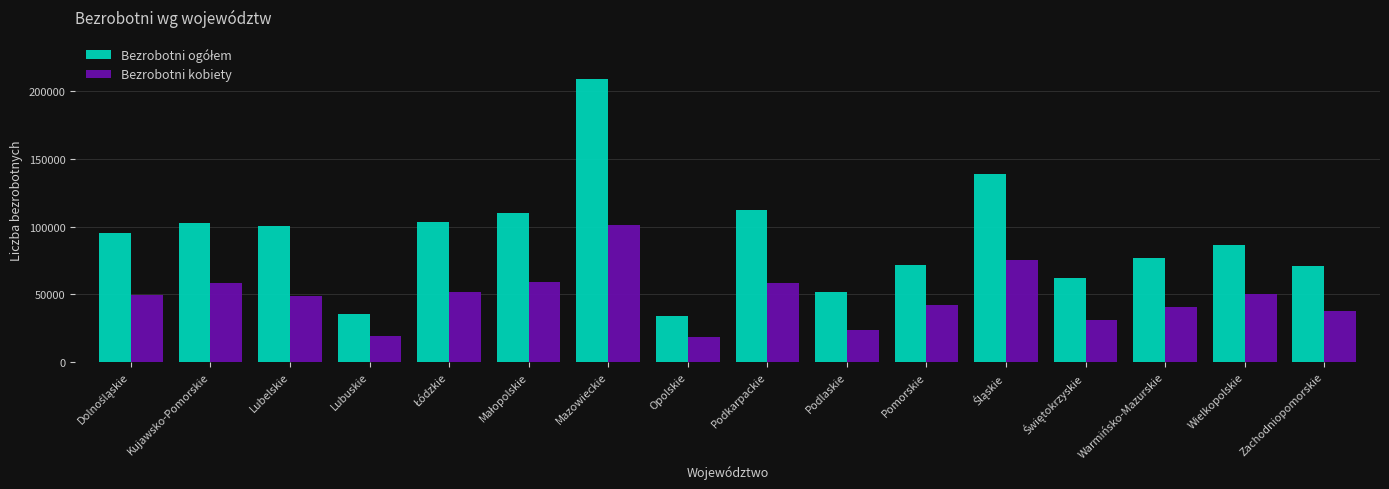

How many bars are there in total?

32